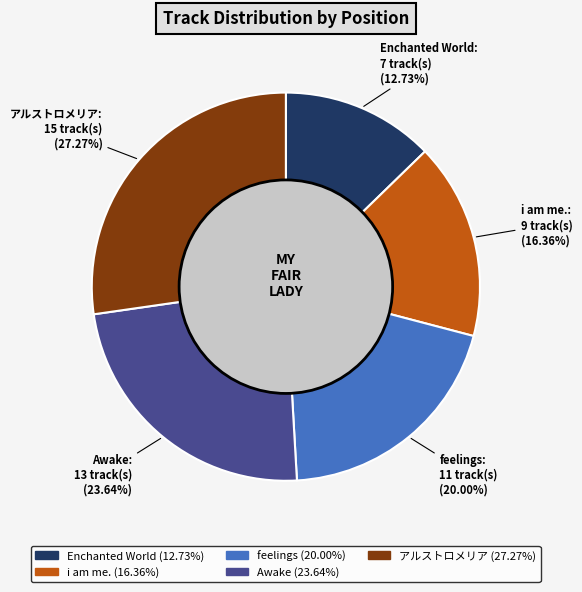

Does any single category account for the majority?

No